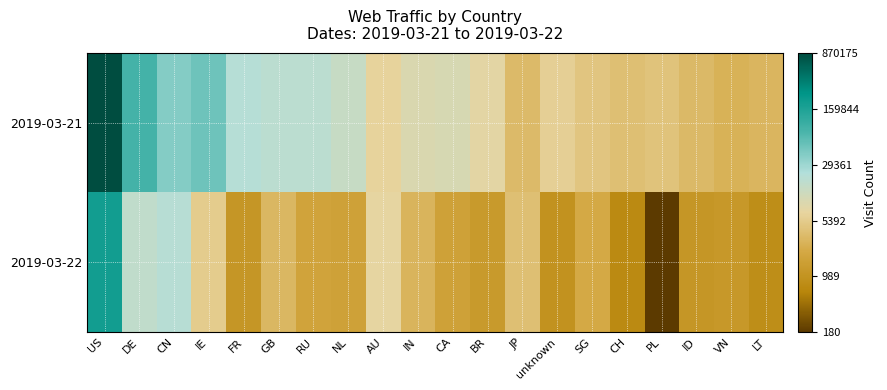

What is the difference between the highest and lowest values at RU?

2.4